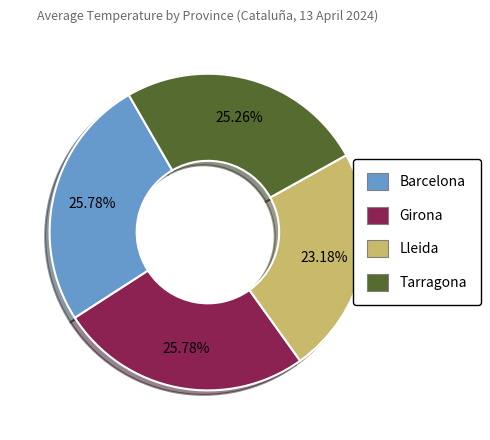

How many slices are in this pie chart?

4